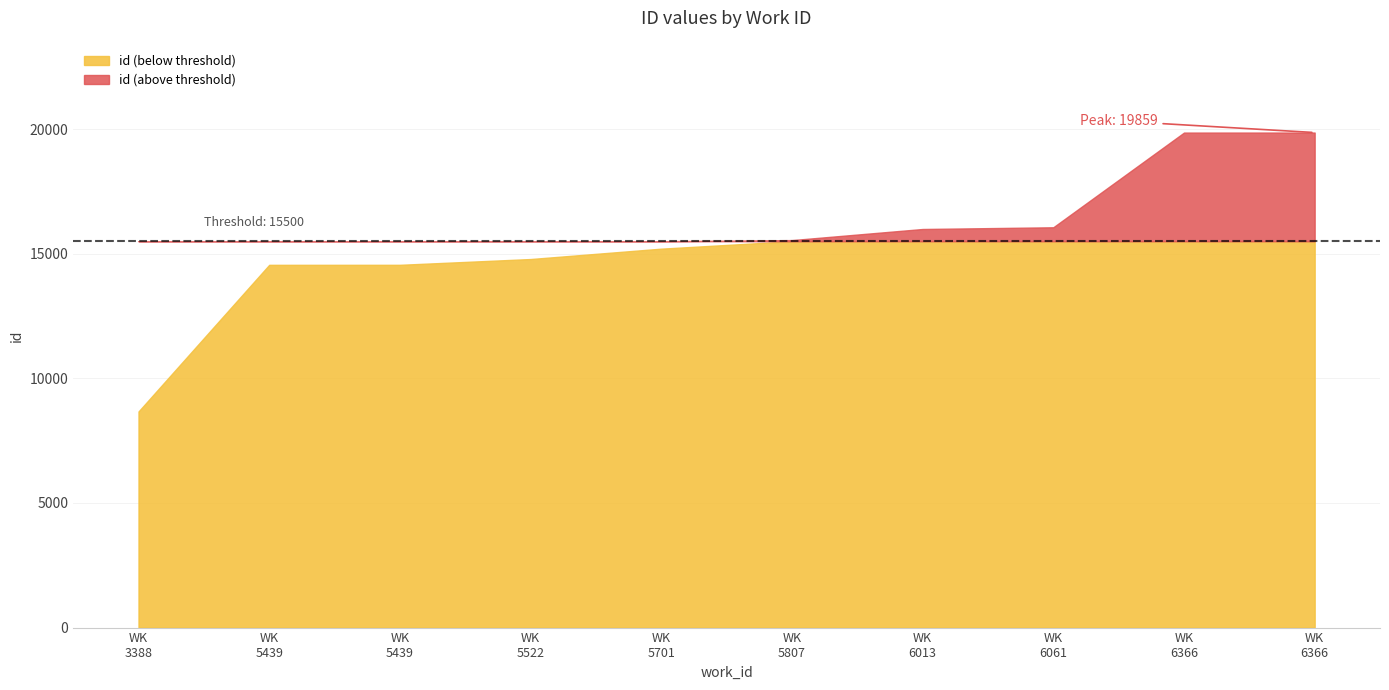

The value at 5701 is 4080. True or false?

False